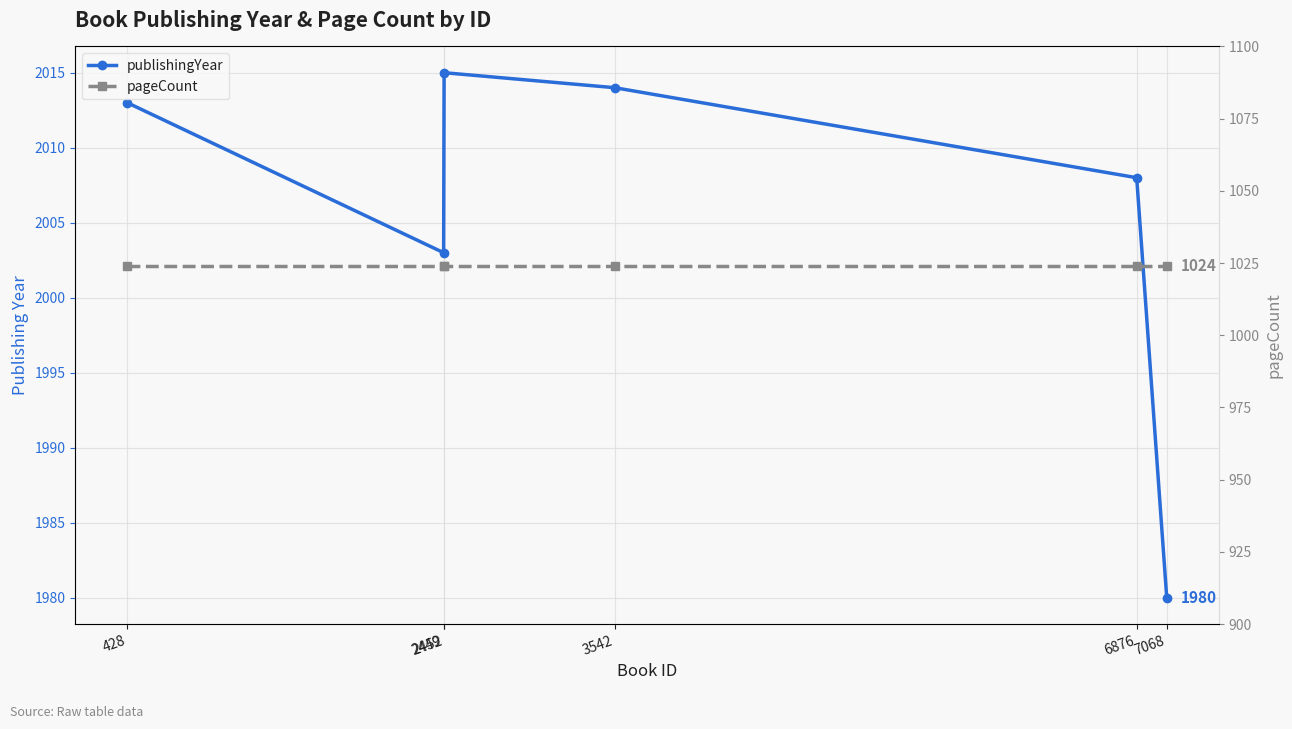

What is the value of the publishingYear point at the 3rd from the left?

2015